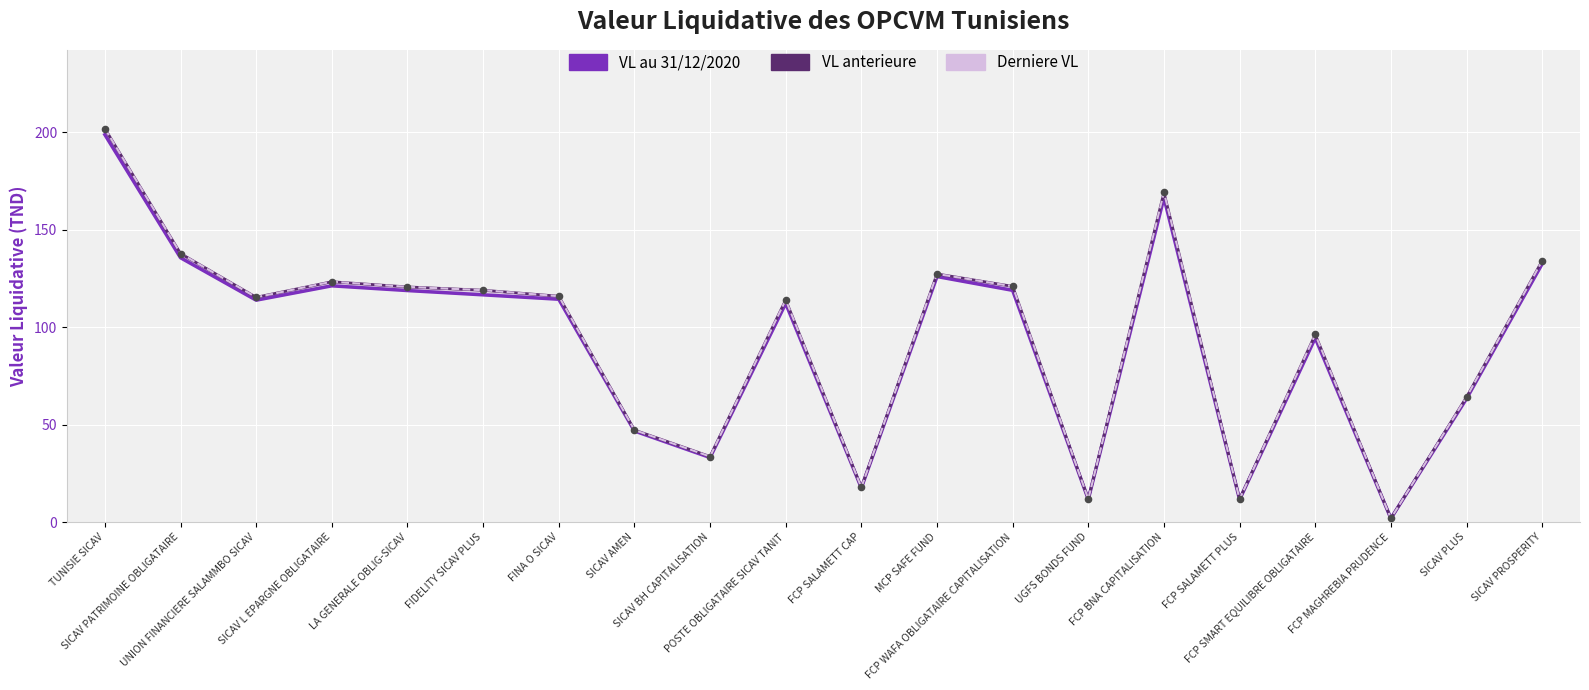

At how many categories does at least one series exceed 149?

2